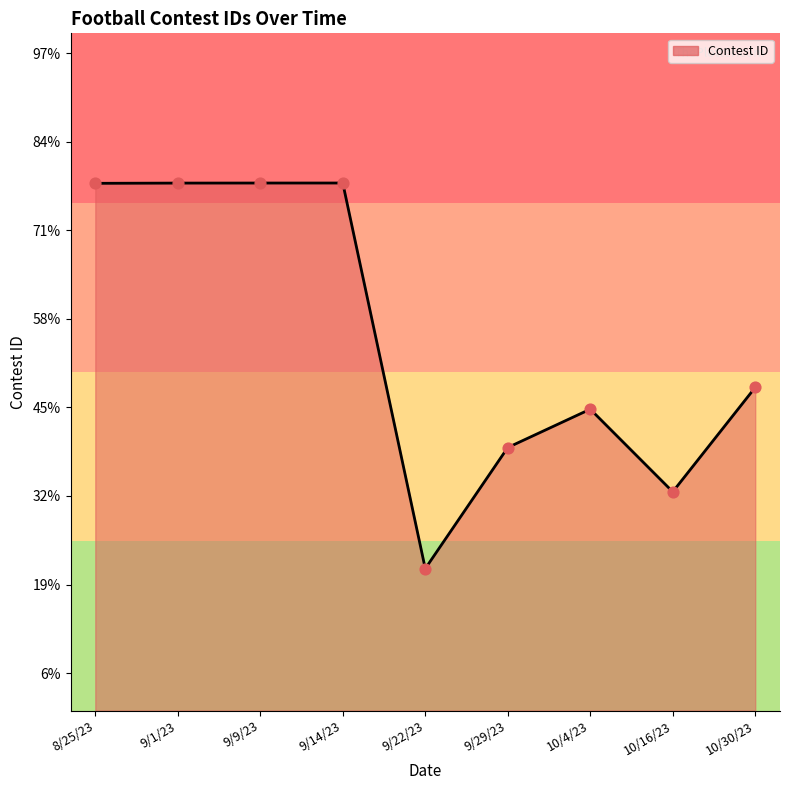

Approximately how many times larger is the value at 10/4/23 compared to 9/1/23?

1.0